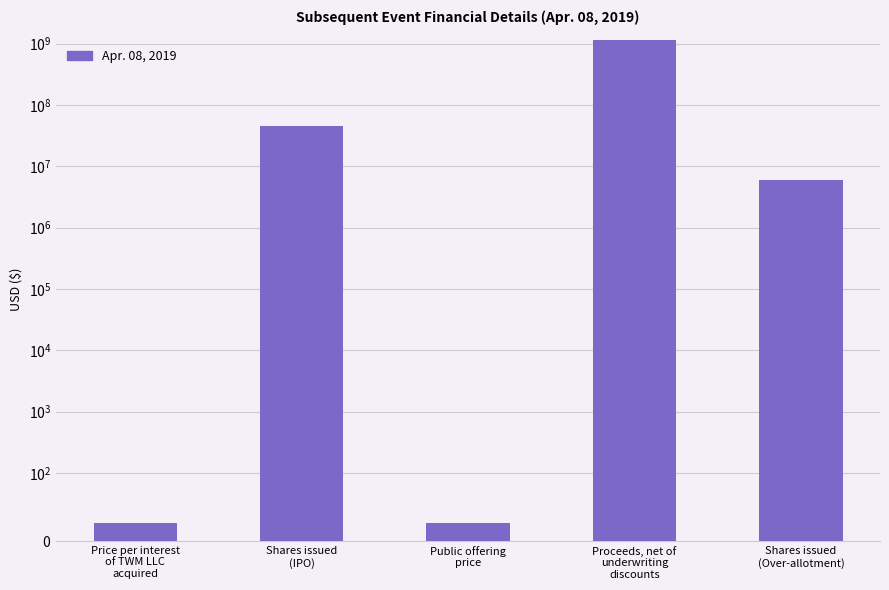

Does the chart contain stacked bars?

No